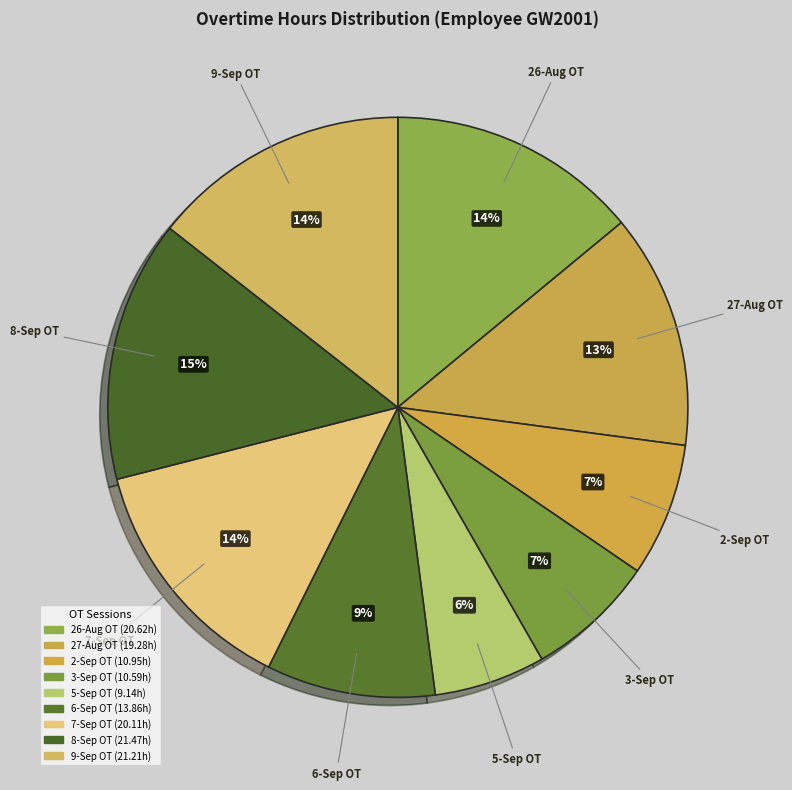

Does any single category account for the majority?

No